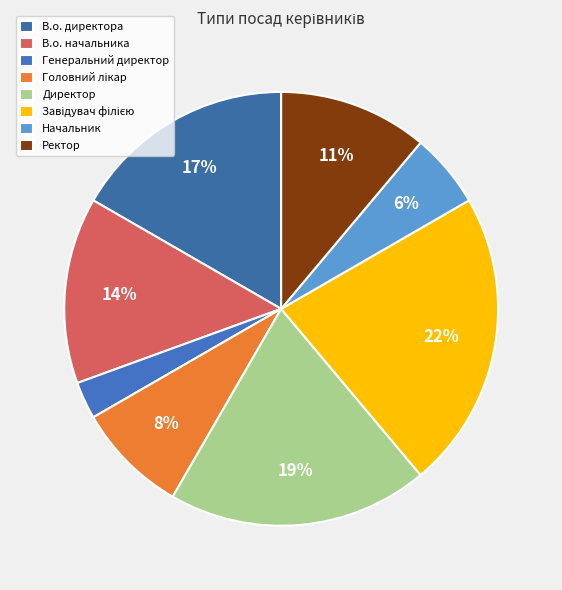

To the nearest percent, what portion does Начальник represent?

6%